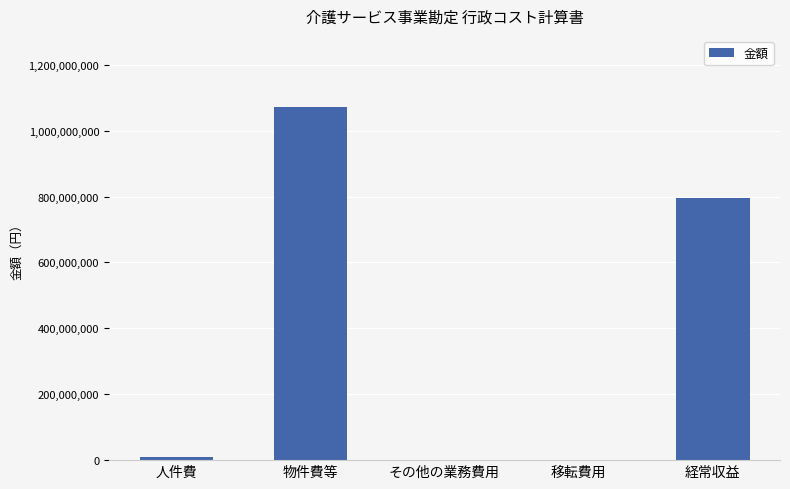

Which category has the highest value across all series?

物件費等